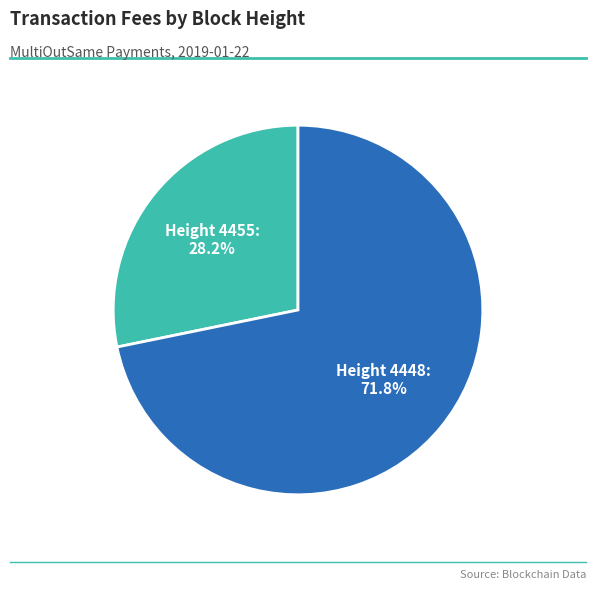

Is there any slice that represents more than half of the pie?

Yes